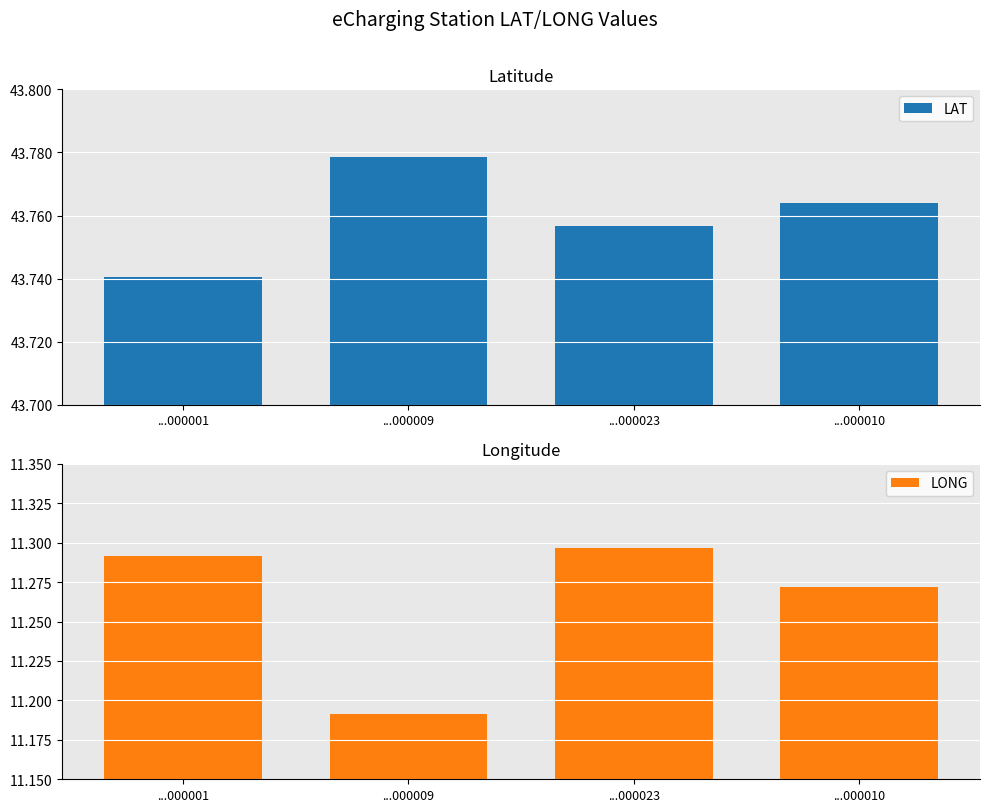

Reading left to right, extract all data points from this chart.

LAT: ...000001=43.7	...000009=43.8	...000023=43.8	...000010=43.8
LONG: ...000001=11.3	...000009=11.2	...000023=11.3	...000010=11.3